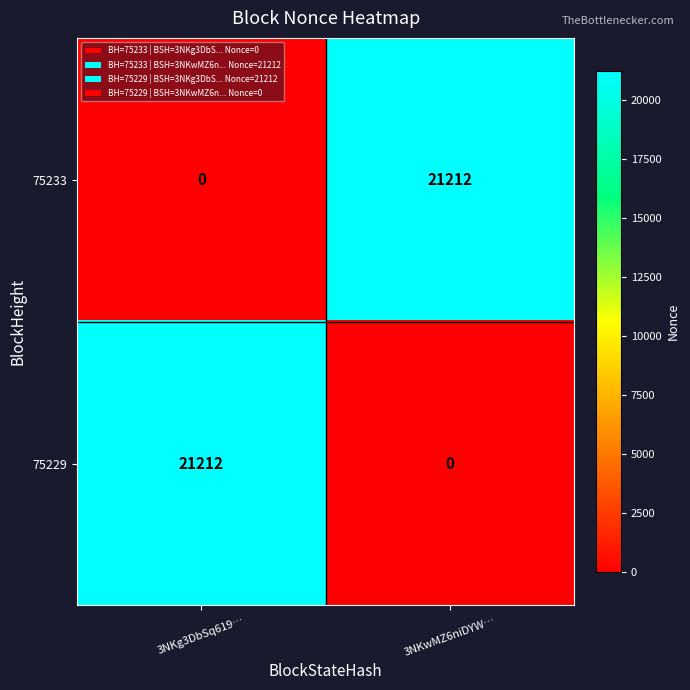

Which has a higher value, 3NKwMZ6niDYW… or 3NKg3DbSq619…?

3NKwMZ6niDYW…